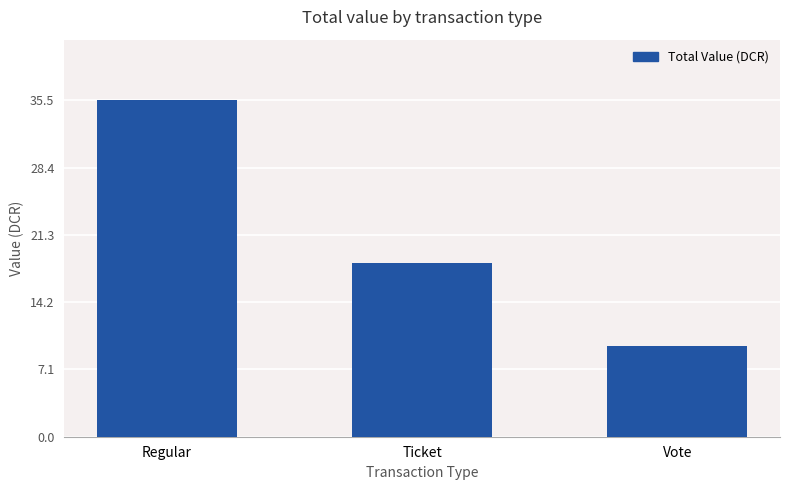

Reading left to right, extract all data points from this chart.

35.5	18.4	9.5